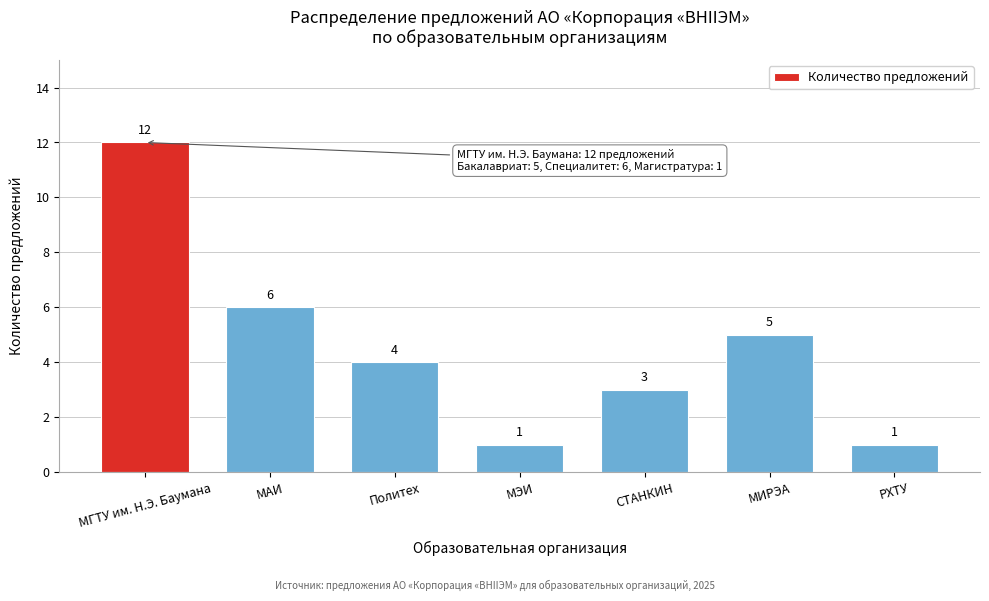

Reading left to right, what are all the values shown in this chart?

МГТУ им. Н.Э. Баумана=12	МАИ=6	Политех=4	МЭИ=1	СТАНКИН=3	МИРЭА=5	РХТУ=1